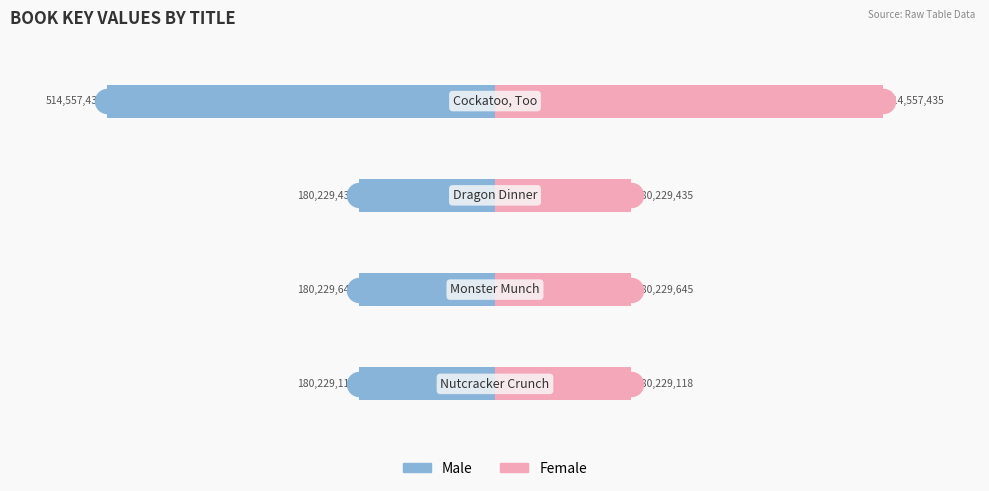

Which series contains the highest Y value?

Female